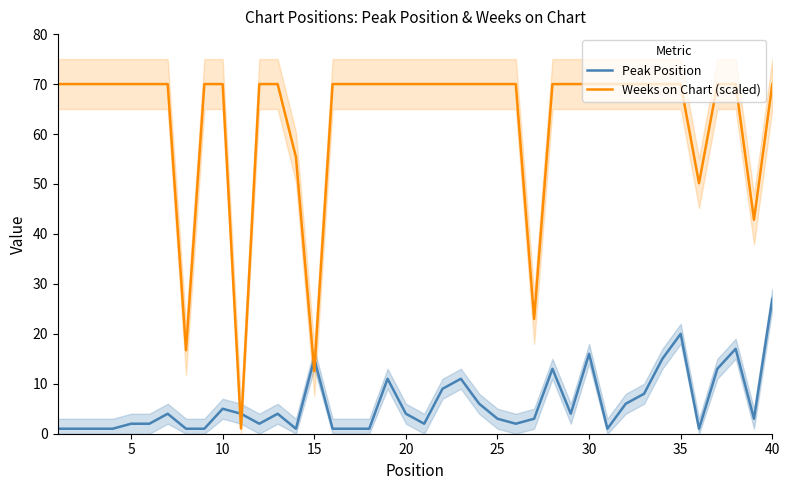

How many values in the Weeks on Chart (scaled) series are below 70?

7